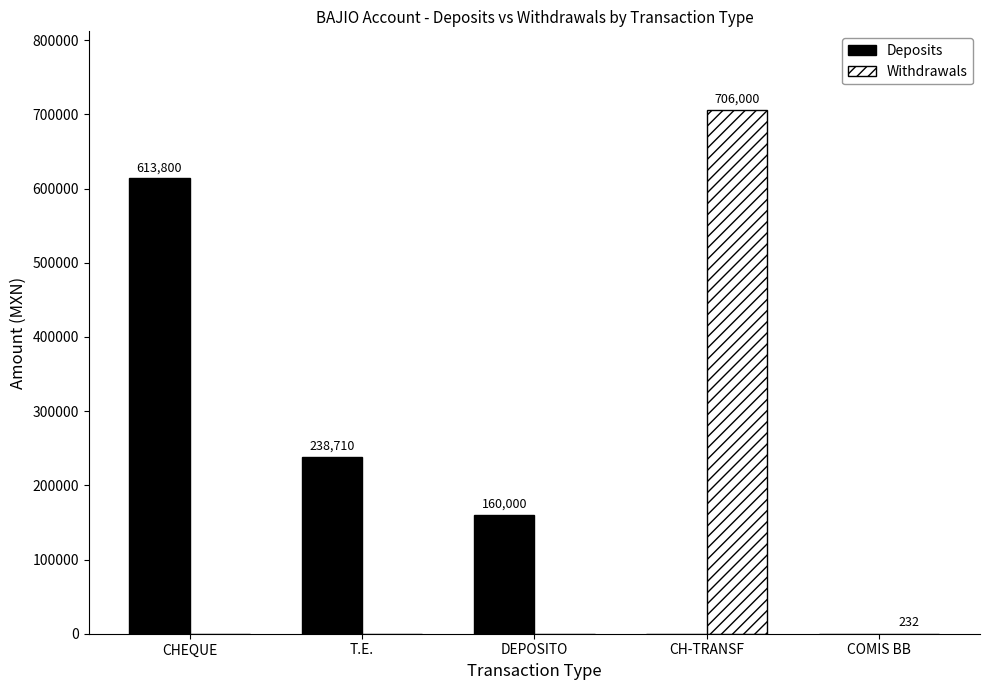

What is the maximum value shown in the chart?

706000.0